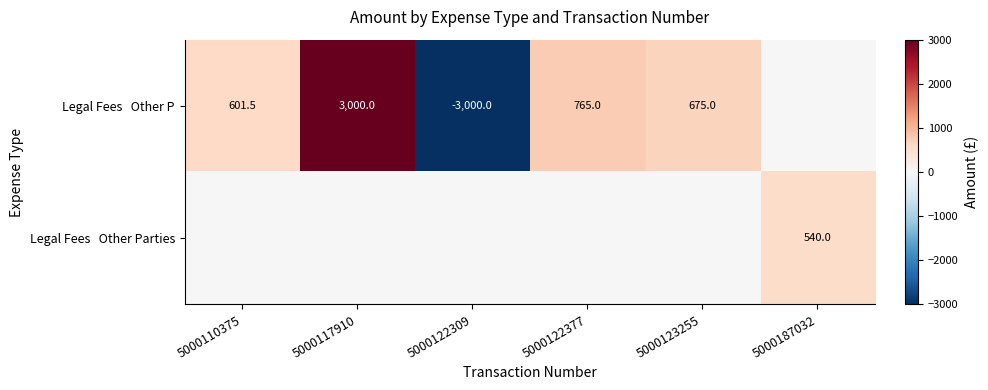

Is the value of Legal Fees Other Parties at 5000117910 greater than the value of Legal Fees Other P at 5000110375?

No